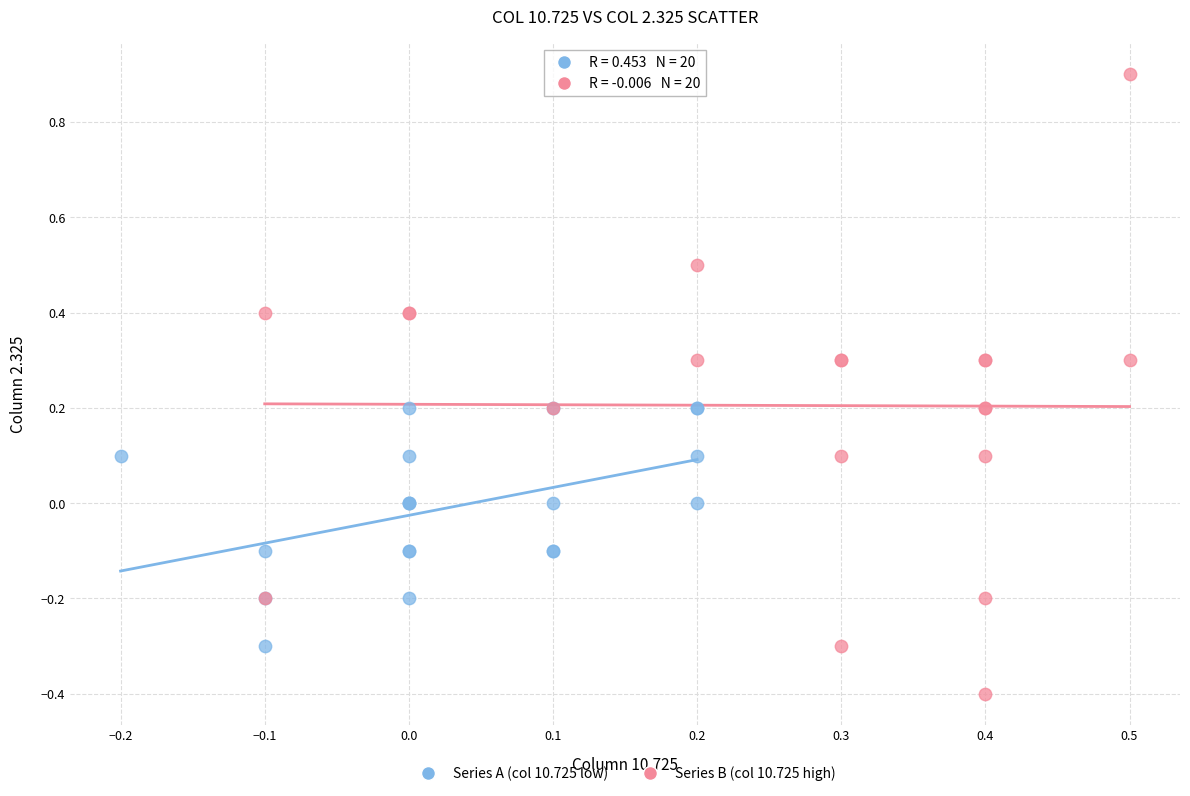

Which series contains the lowest Y value?

Series B (col 10.725 high)